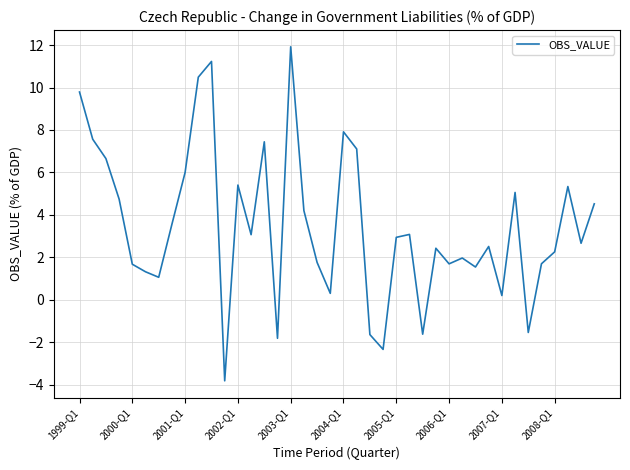

What is the greatest value displayed?

11.9